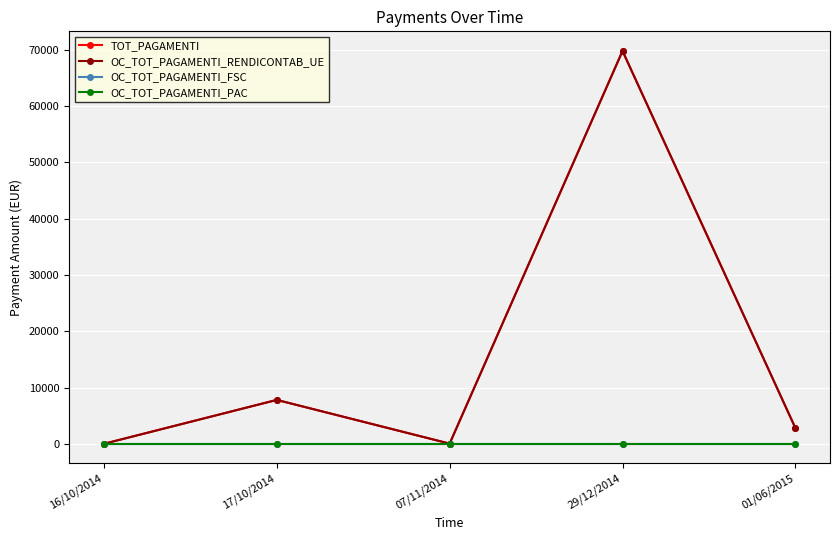

At how many categories does at least one series exceed 11695?

1